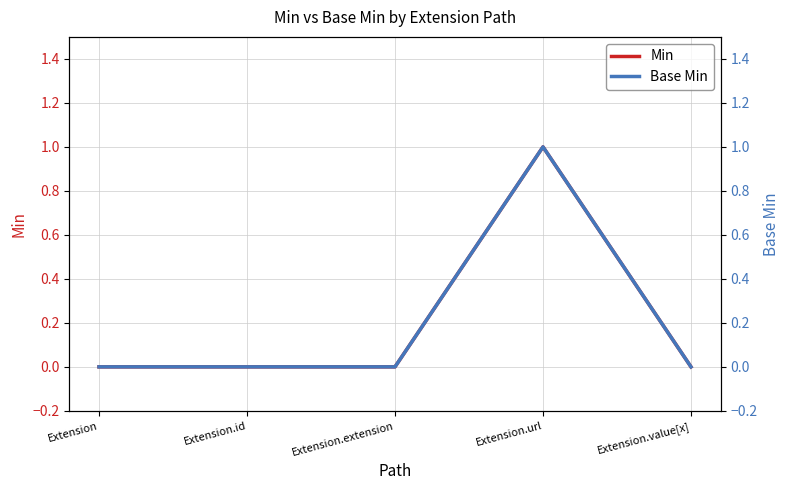

True or false: Min and Base Min cross at least once.

False